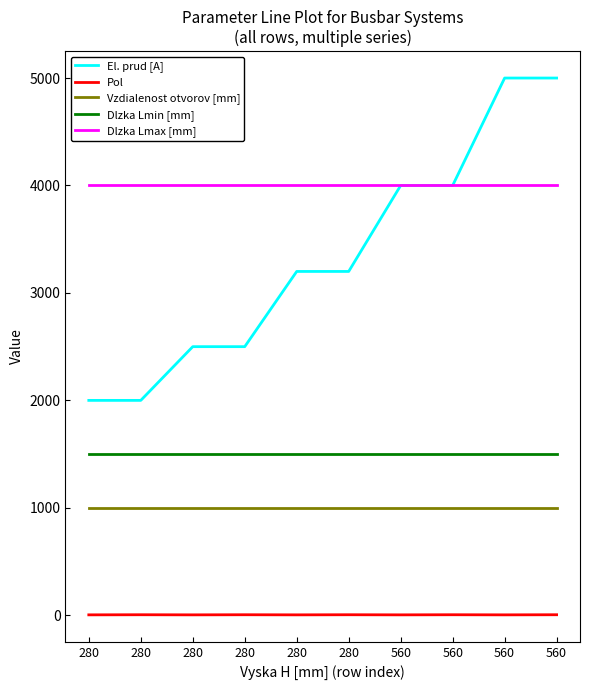

Rank the categories by Dlzka Lmax [mm] value from highest to lowest.

280, 280, 280, 280, 280, 280, 560, 560, 560, 560